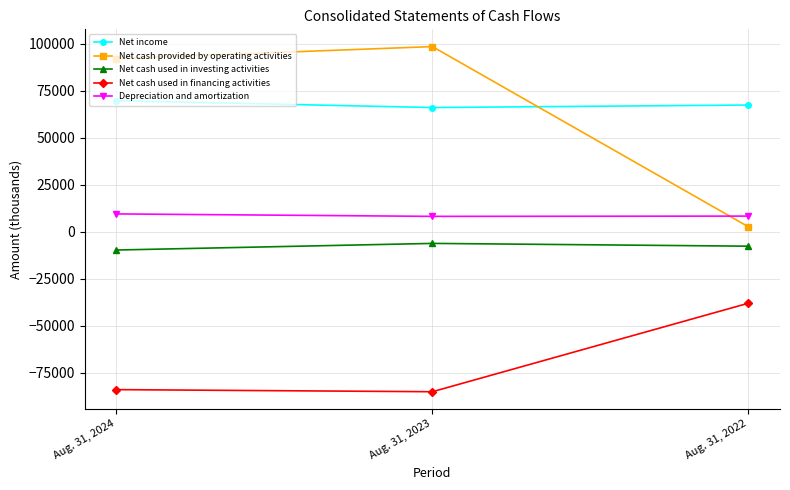

At which label does Net income first exceed 67329?

Aug. 31, 2024